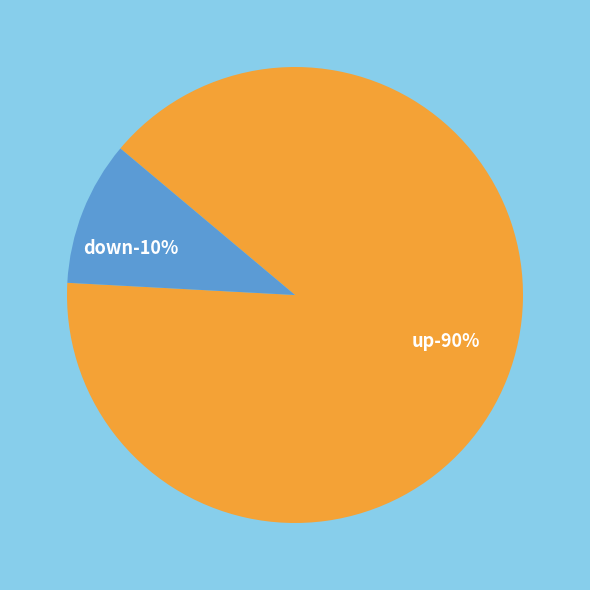

Is there a majority slice in this chart?

Yes